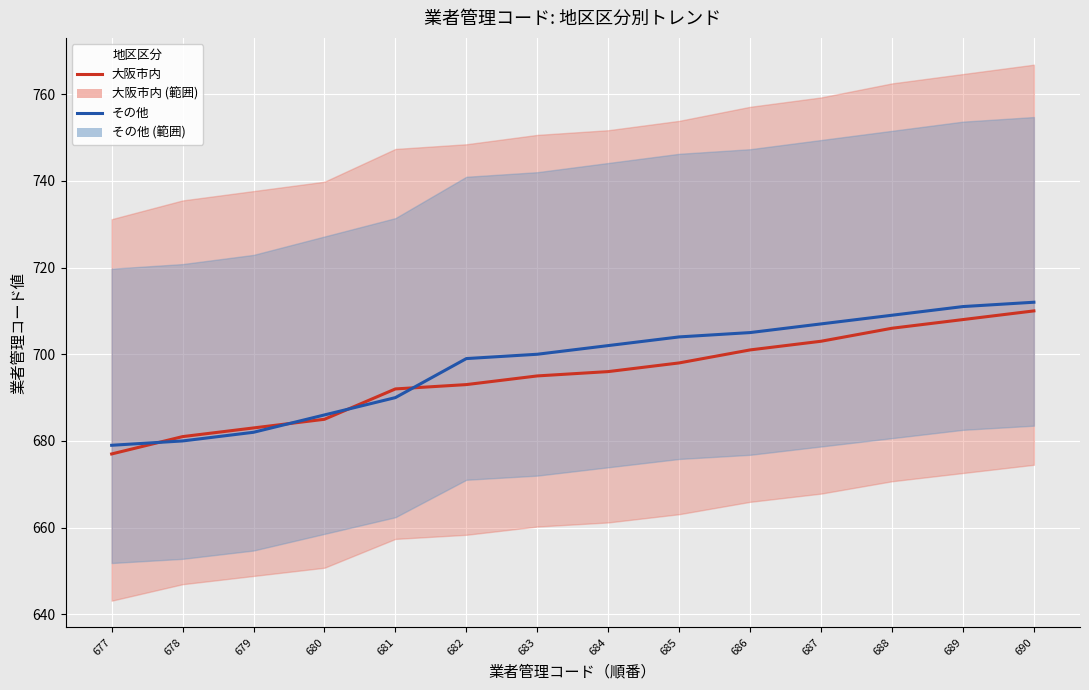

What is the maximum value shown in the chart?

712